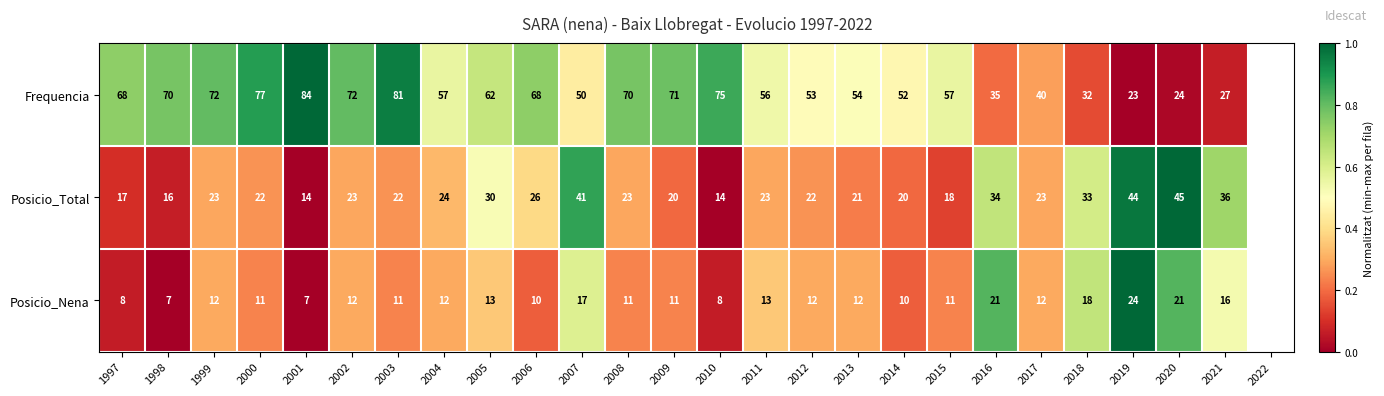

Rank the series by their average value, from highest to lowest.

Frequencia, Posicio_Total, Posicio_Nena